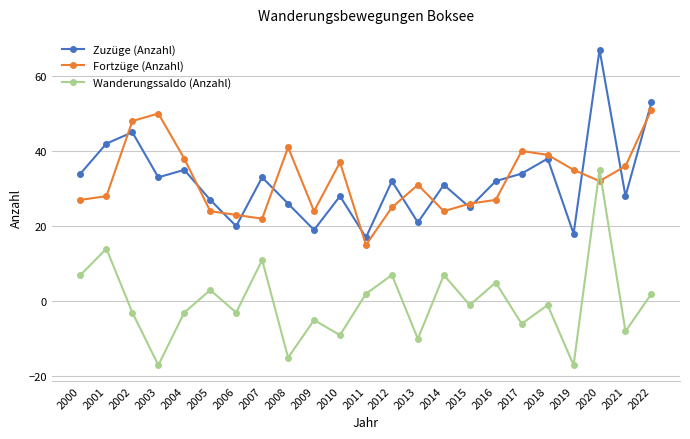

What are all the series names shown in the legend?

Zuzüge (Anzahl), Fortzüge (Anzahl), Wanderungssaldo (Anzahl)